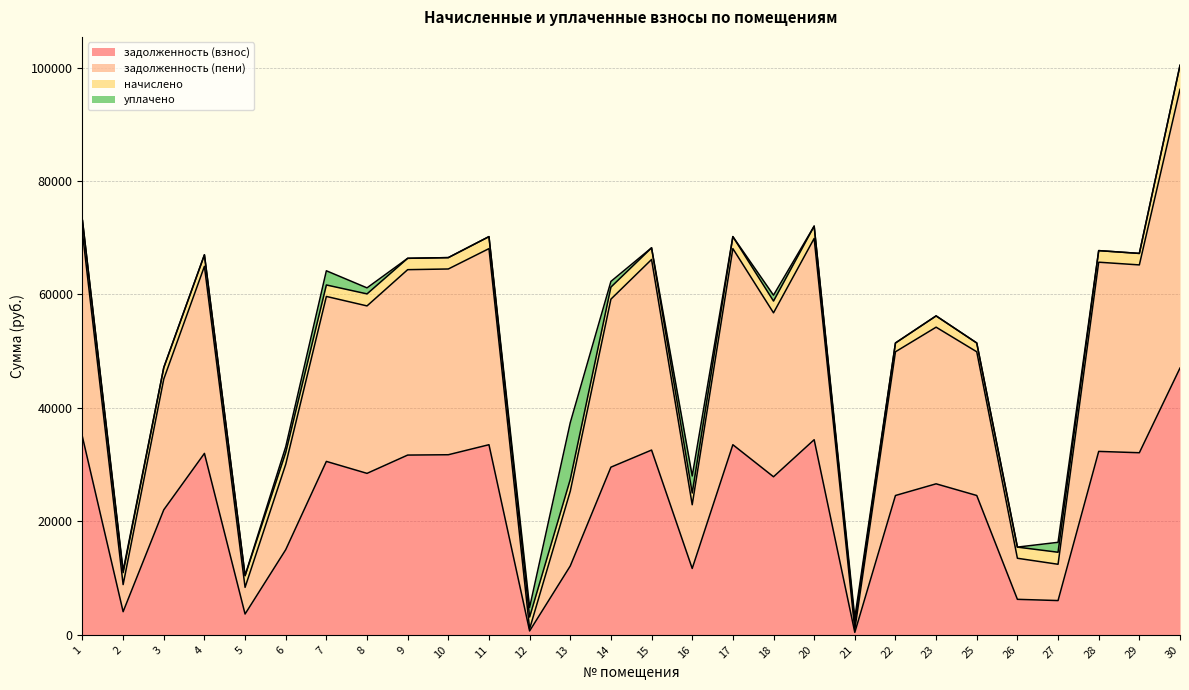

Where is задолженность (взнос) nearest to the value 23727?

22